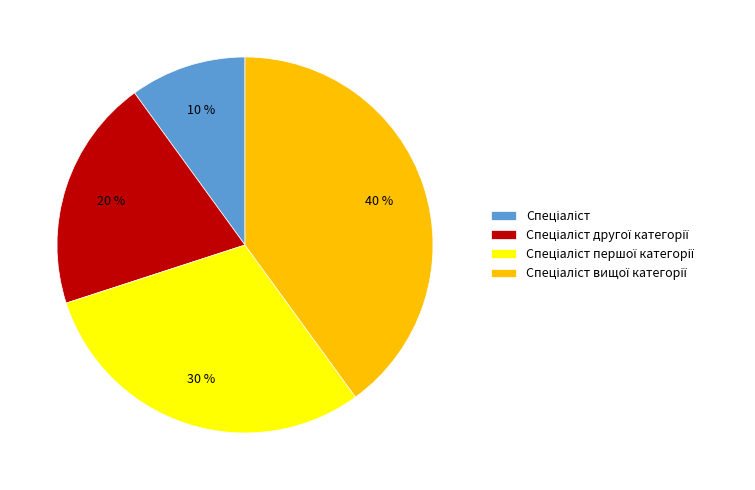

Does any single category account for the majority?

No